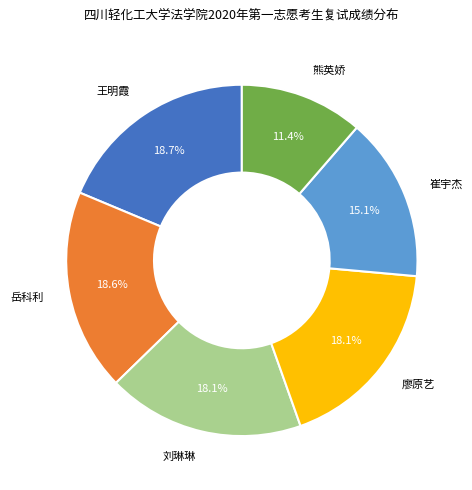

Count the number of slices in the pie.

6